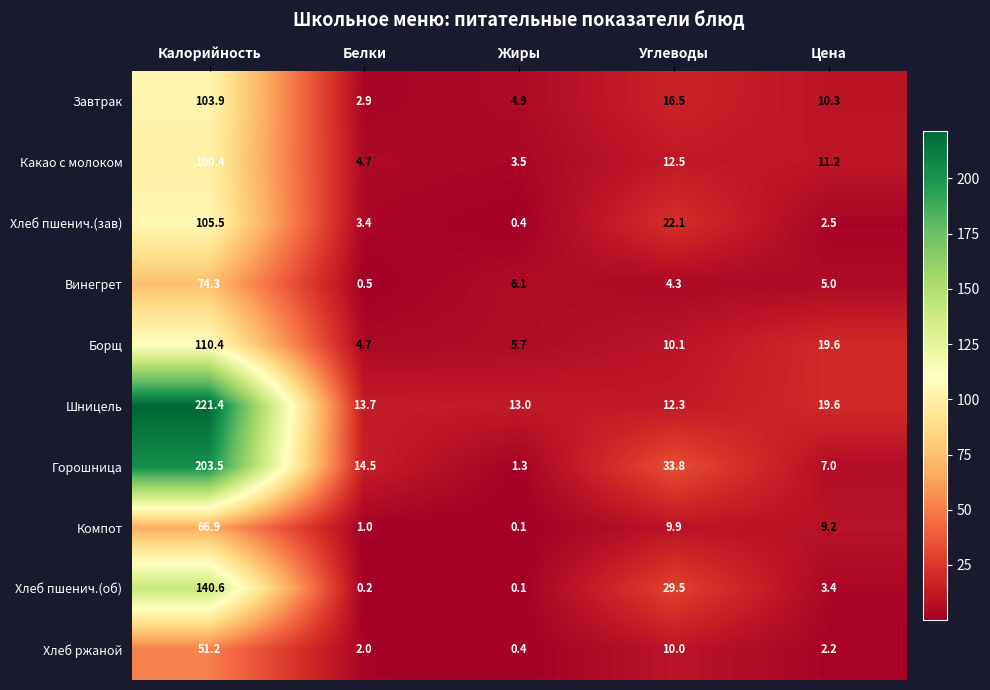

At which category is the sum across all series the highest?

Калорийность